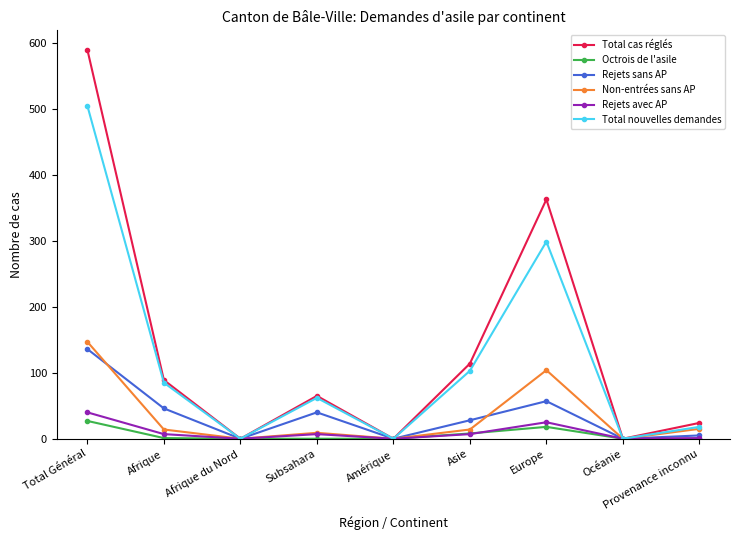

What position from the right is Amérique?

5